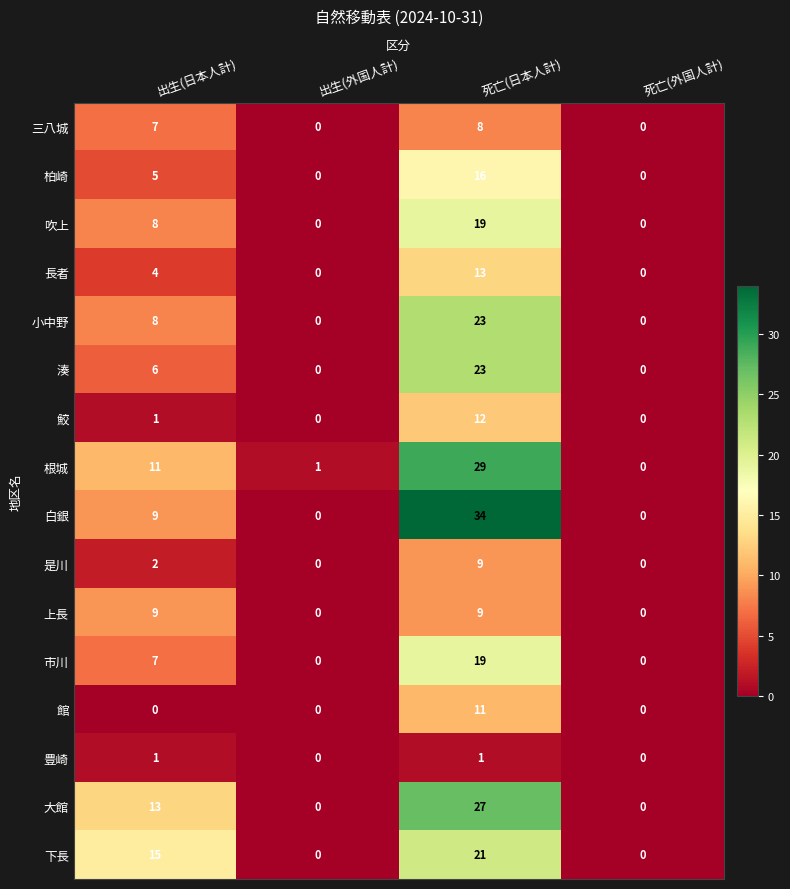

Count the 大館 values in the range 0 to 27.

4